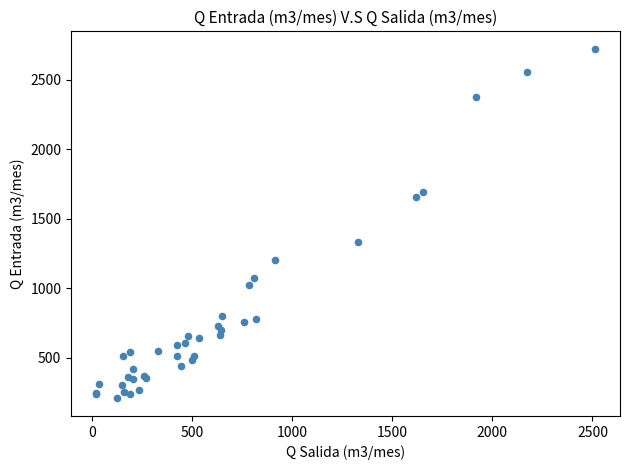

What Y value in the scatter plot is closest to 1465?

1332.0